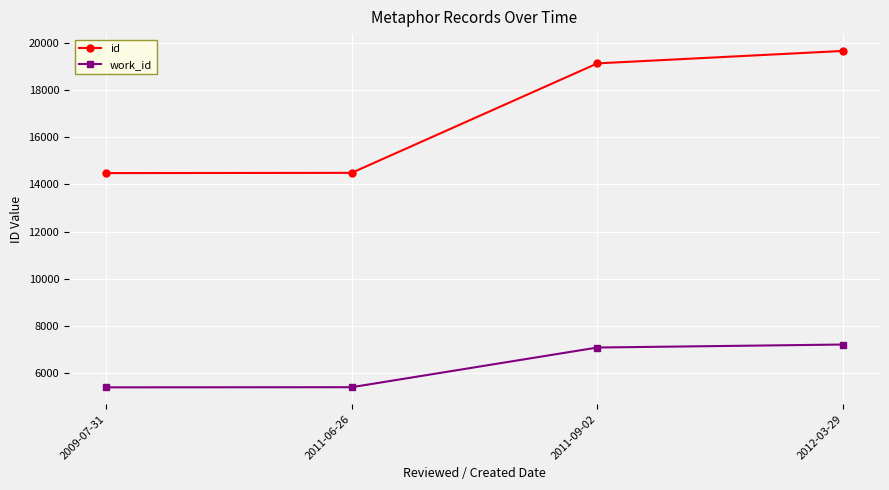

How many lines are shown in the chart?

2